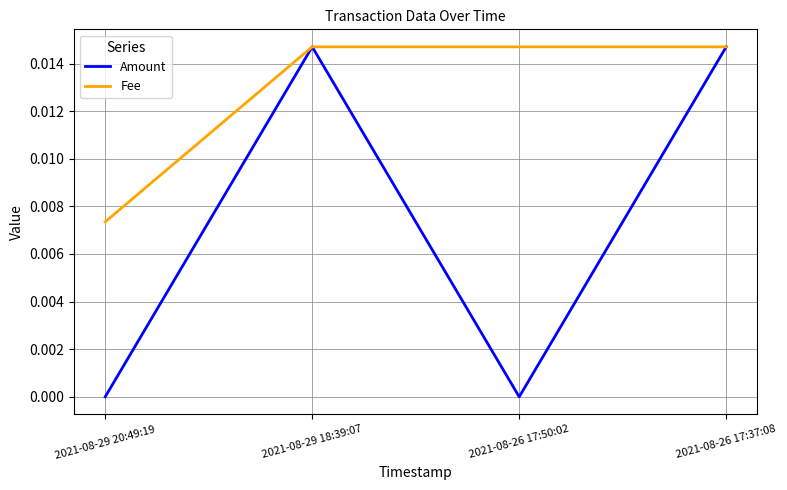

Which category has the lowest value in the Fee series?

2021-08-29 20:49:19